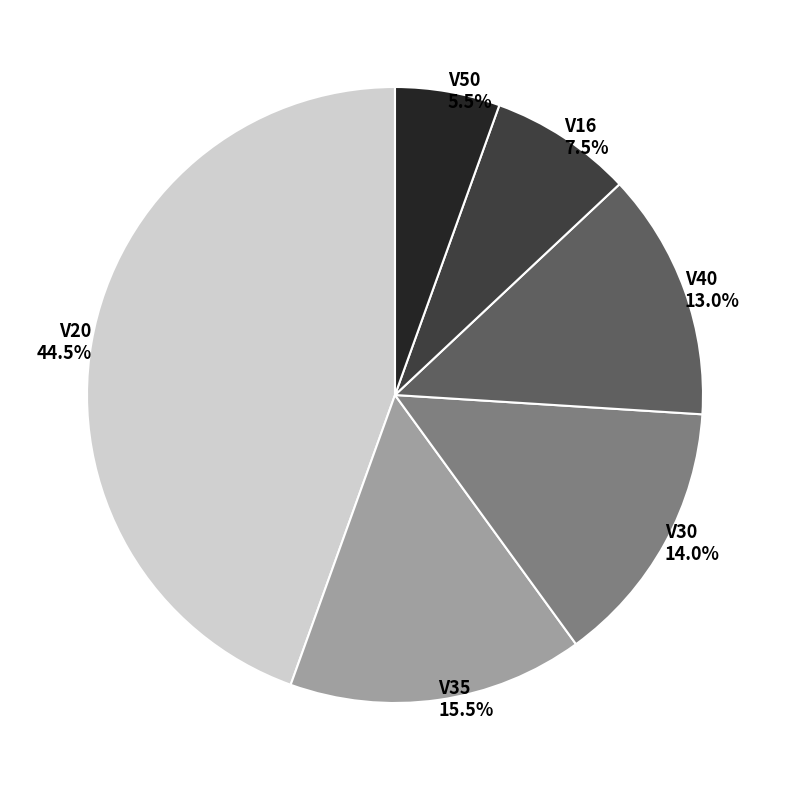

Rank the categories by value from highest to lowest.

V20, V35, V30, V40, V16, V50